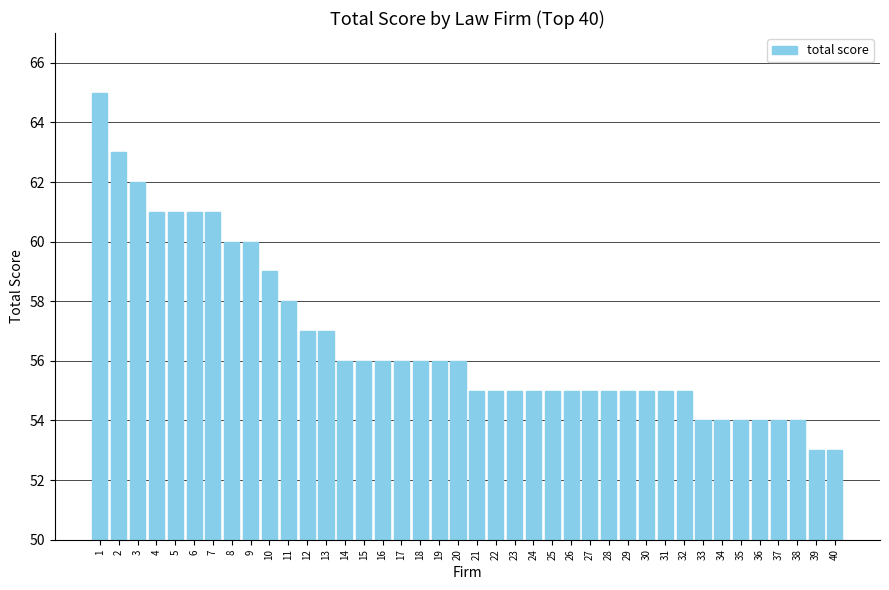

What is the average value?

57